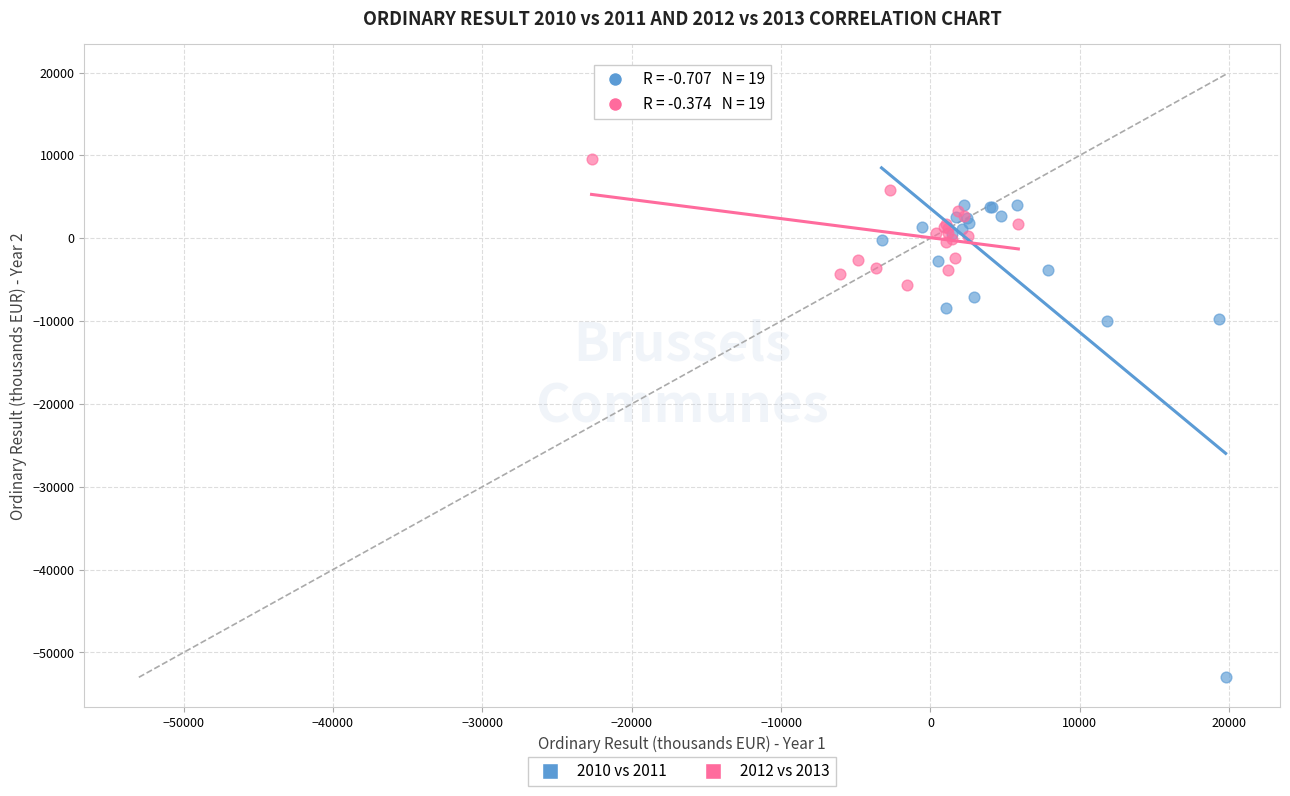

Which series reaches the maximum Y coordinate?

2012 vs 2013